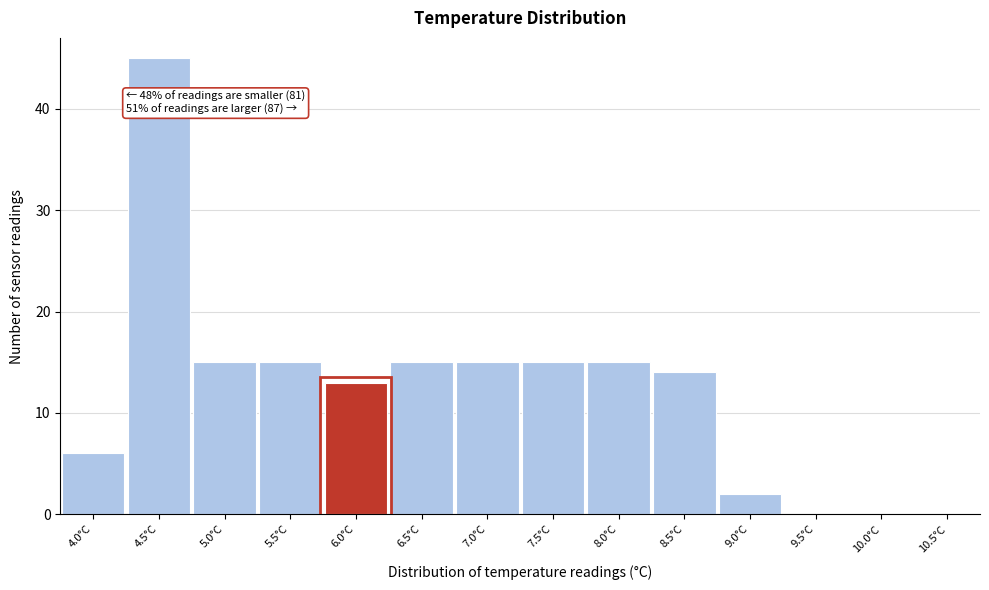

Reading left to right, extract all data points from this chart.

4.0°C=6	4.5°C=45	5.0°C=15	5.5°C=15	6.0°C=13	6.5°C=15	7.0°C=15	7.5°C=15	8.0°C=15	8.5°C=14	9.0°C=2	9.5°C=0	10.0°C=0	10.5°C=0